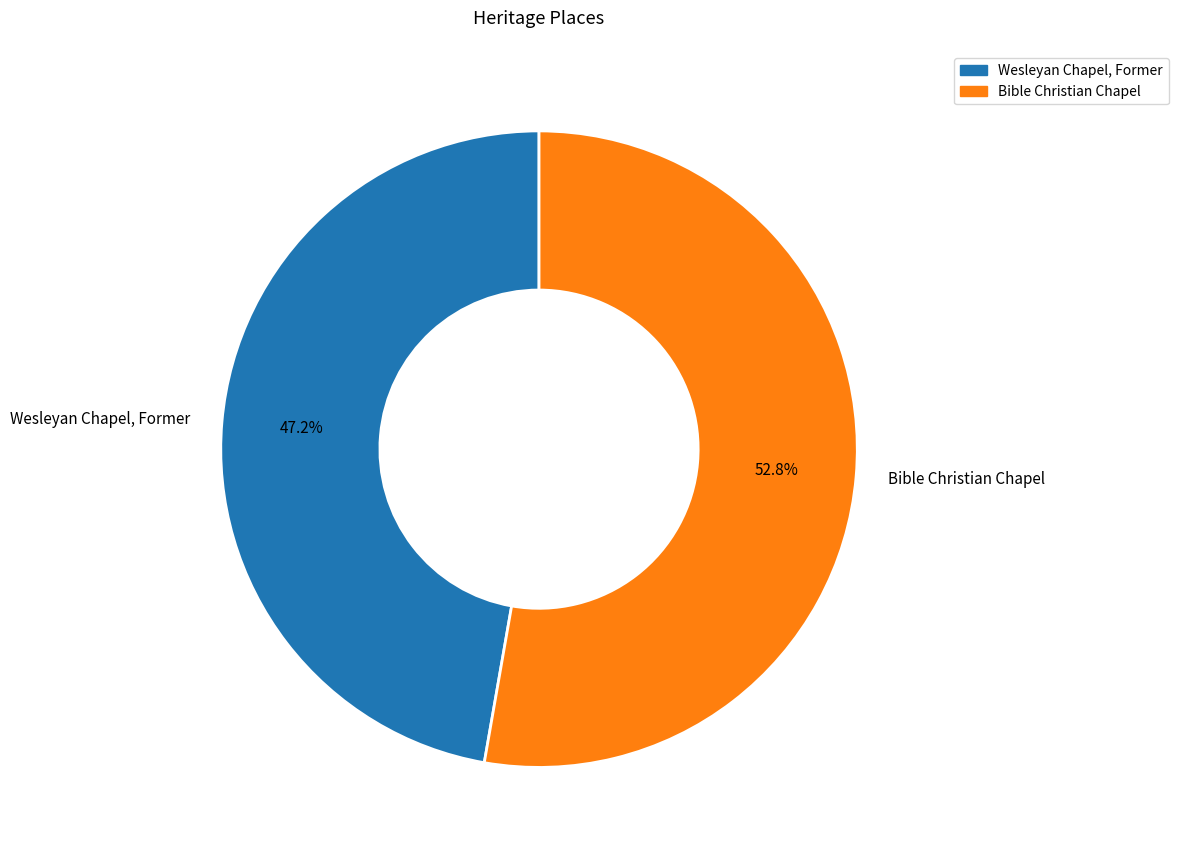

What is the total percentage of Bible Christian Chapel and Wesleyan Chapel, Former?

100.0%